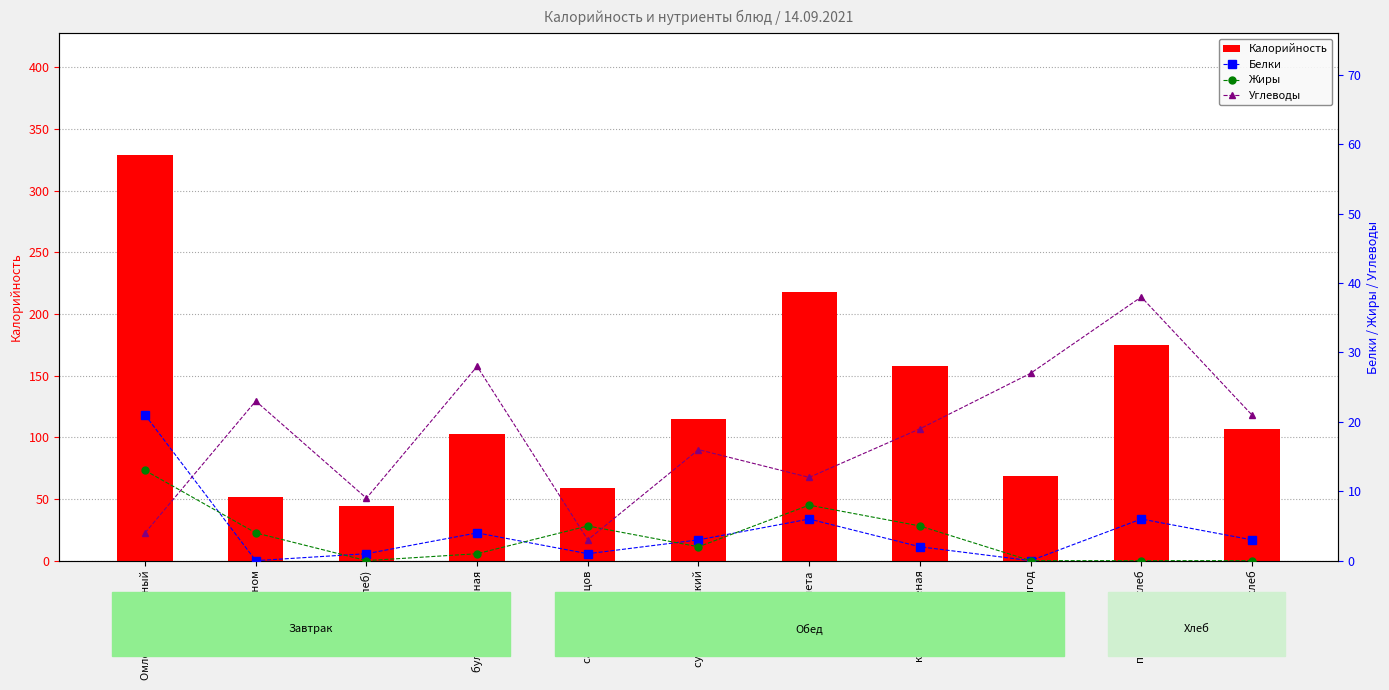

How many series are shown in this chart?

4